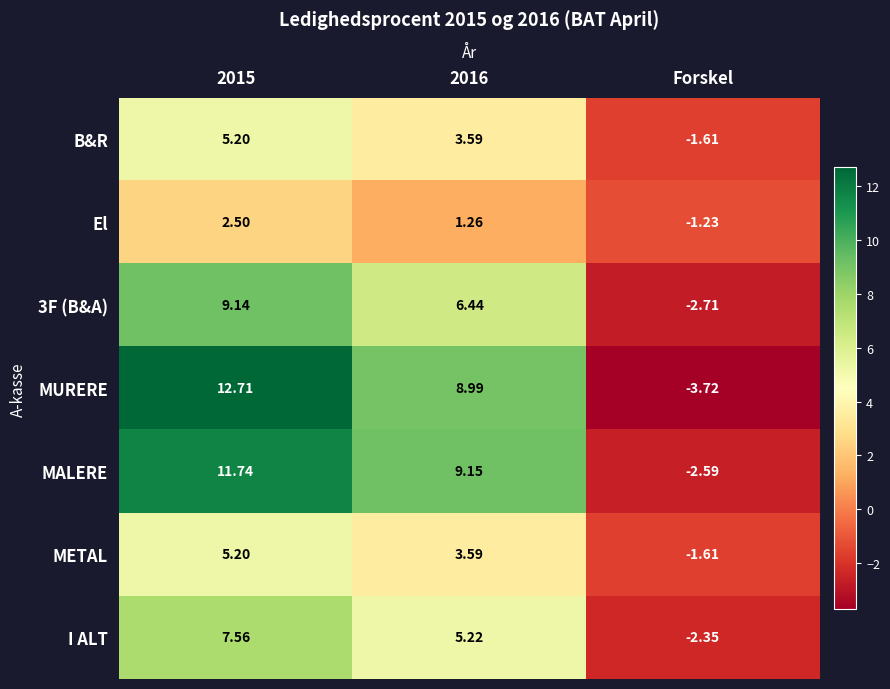

Which series has the largest range (max minus min)?

MURERE